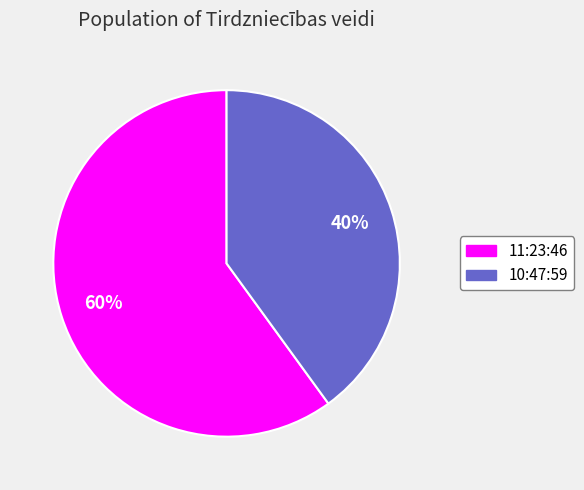

Is it true that 10:47:59 is 40% of the pie?

True